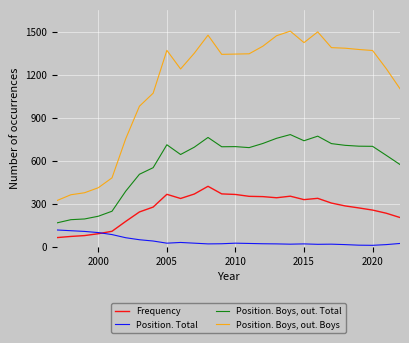

How many lines are shown in the chart?

4